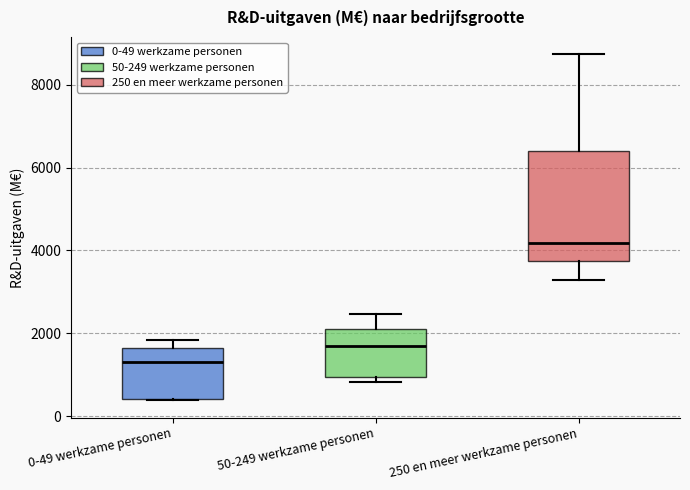

Reading left to right, read every box against the y-axis: the position of its median line, the range the box covers, and the ends of its whiskers. The values are not printed on the chart, so give them approximately, as read against the axis.

0-49 werkzame personen: median 1400, box 400 to 1600, whiskers 400 to 1800
50-249 werkzame personen: median 1600, box 1000 to 2000, whiskers 800 to 2400
250 en meer werkzame personen: median 4200, box 3800 to 6400, whiskers 3200 to 8800